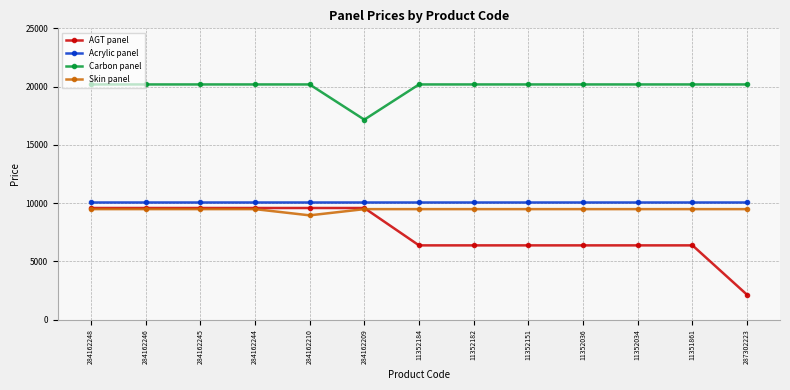

True or false: Skin panel and AGT panel cross at least once.

True